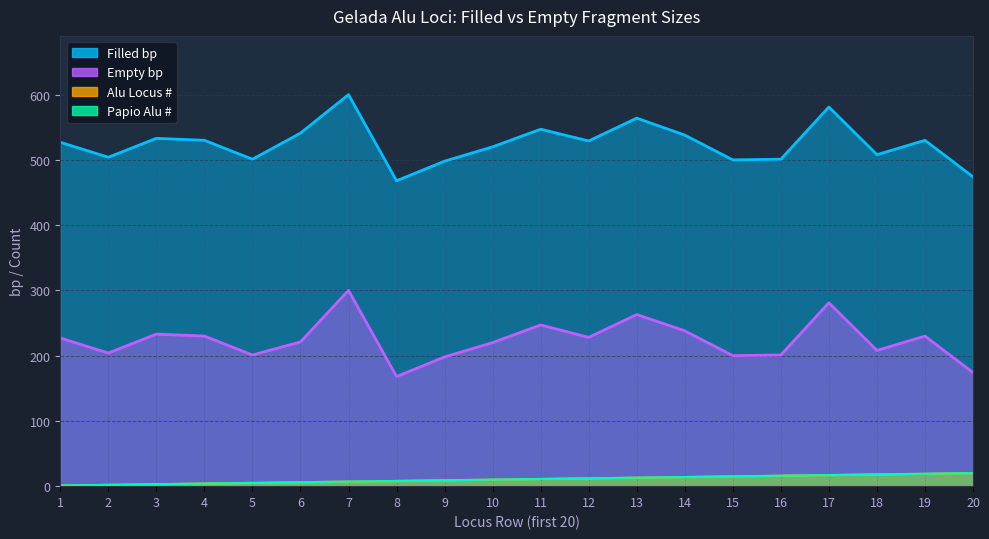

Read the Empty bp value at 19, to the nearest 50.

250